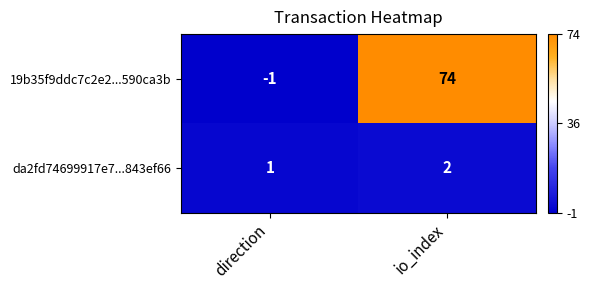

What is the spread (max minus min) of values at io_index?

72